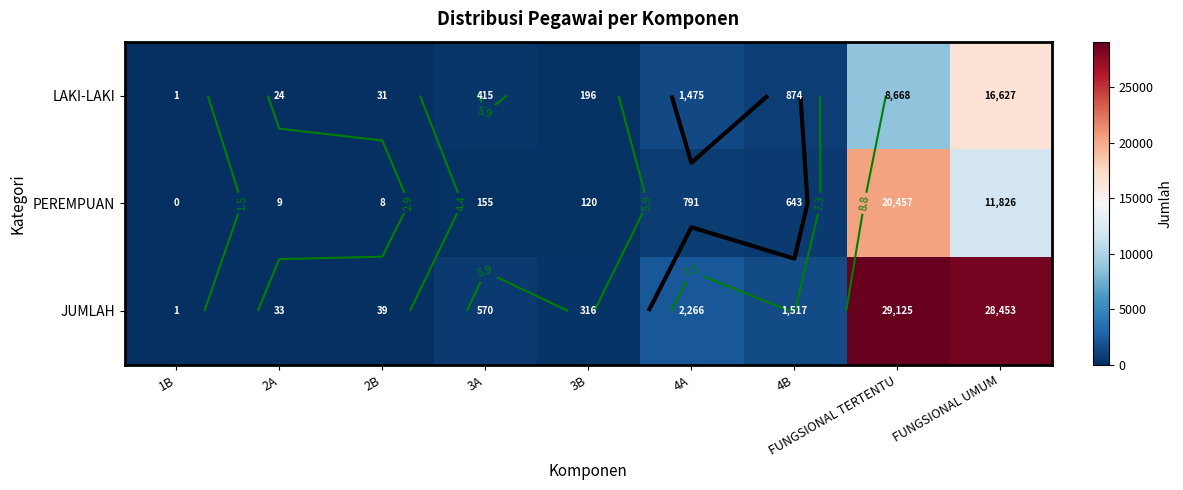

At which label does LAKI-LAKI first exceed 415?

4A